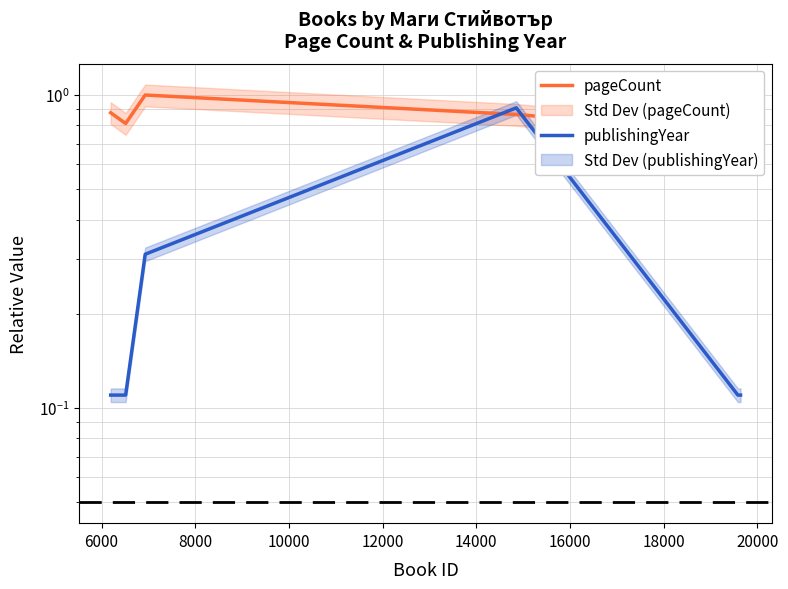

What is the difference between the second highest and minimum values in the publishingYear series?

0.2